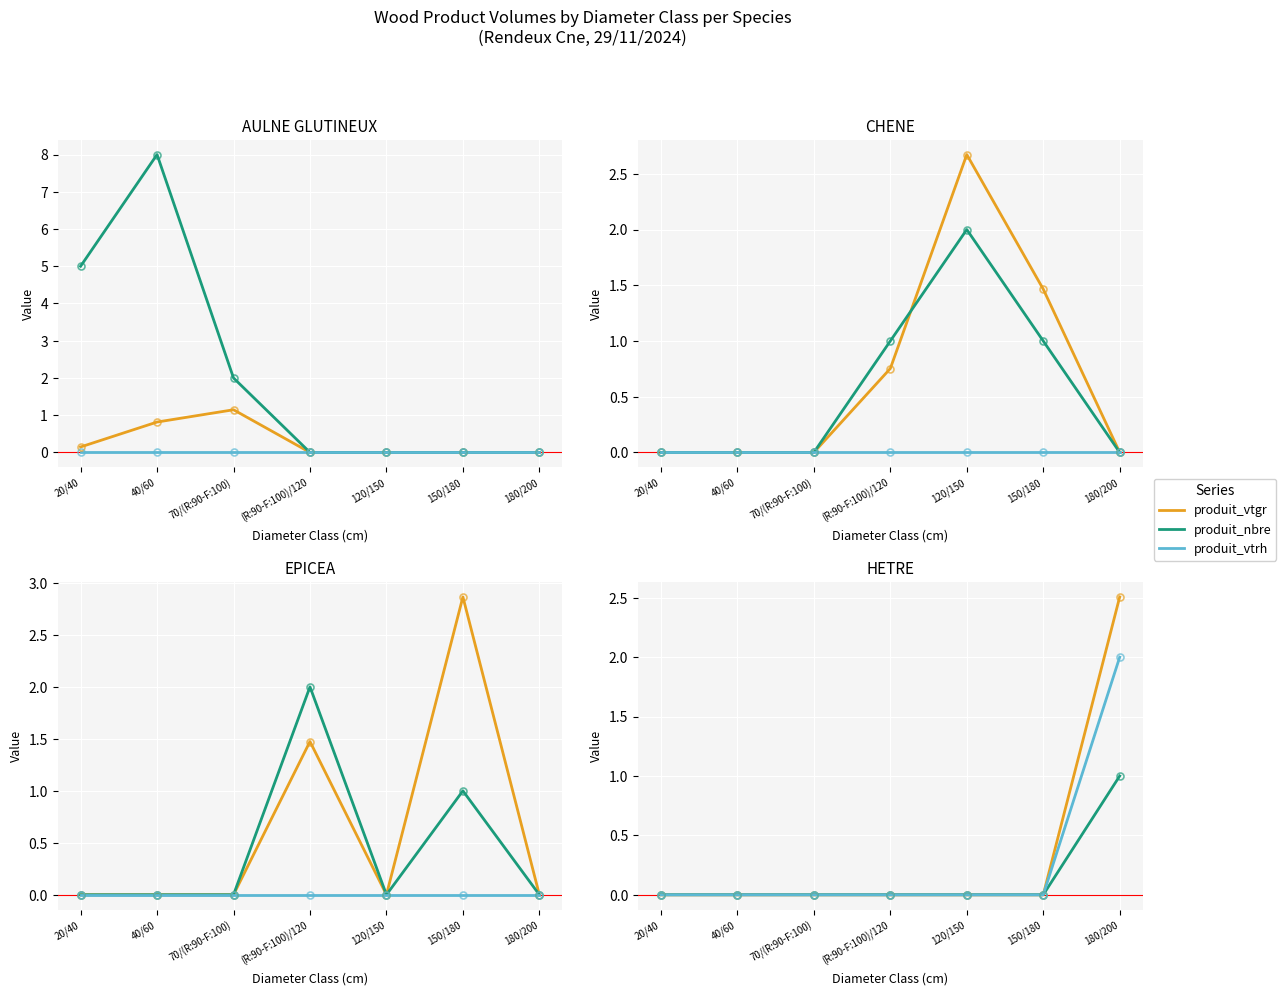

What is the difference between the produit_vtgr values at 20/40 and 180/200?

2.5